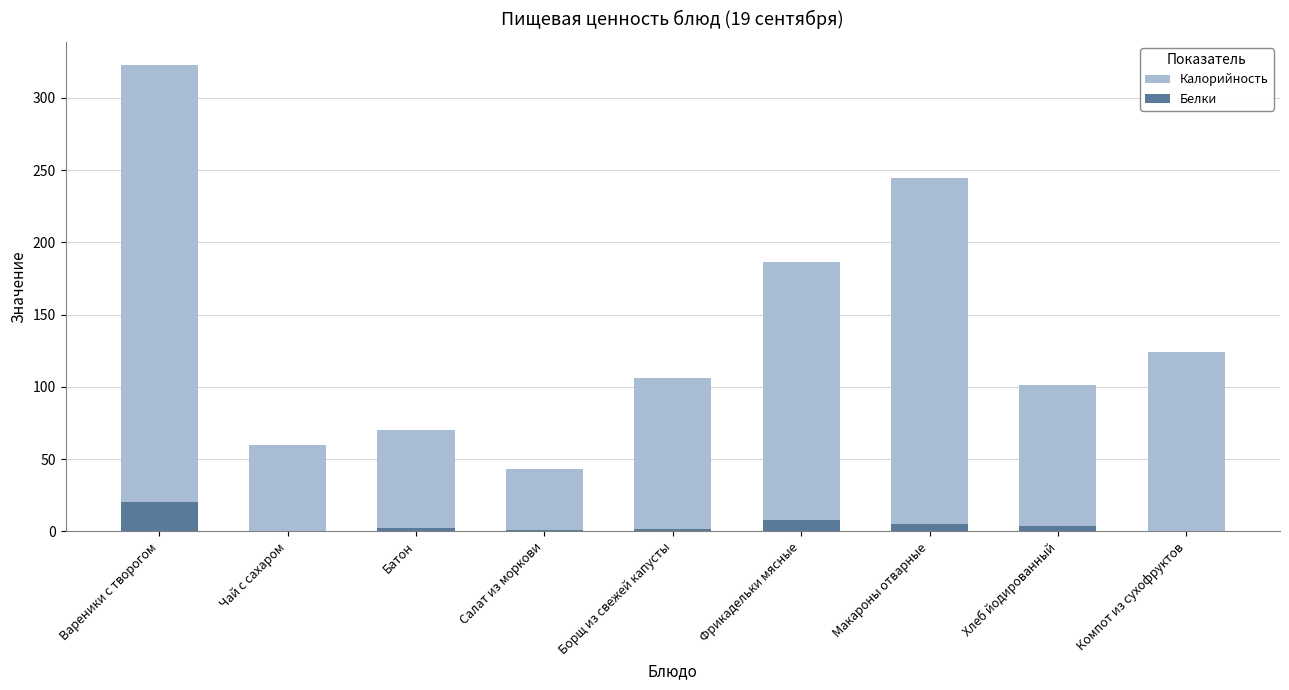

What is the label of the 1st bar from the right?

Компот из сухофруктов